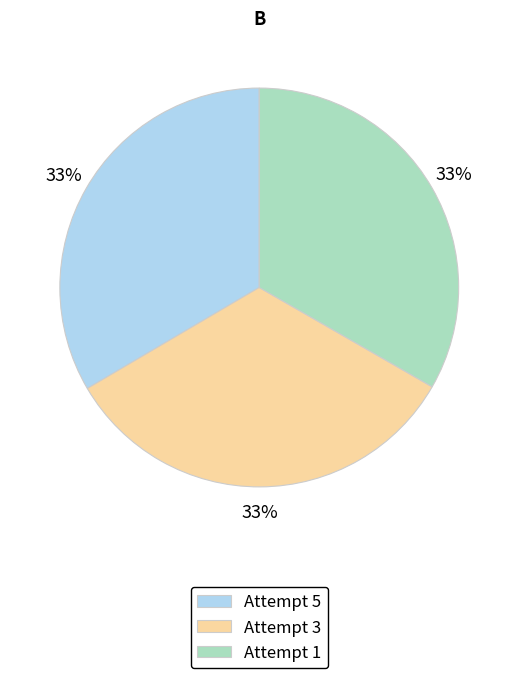

Does Attempt 1 represent more than half of the total?

No